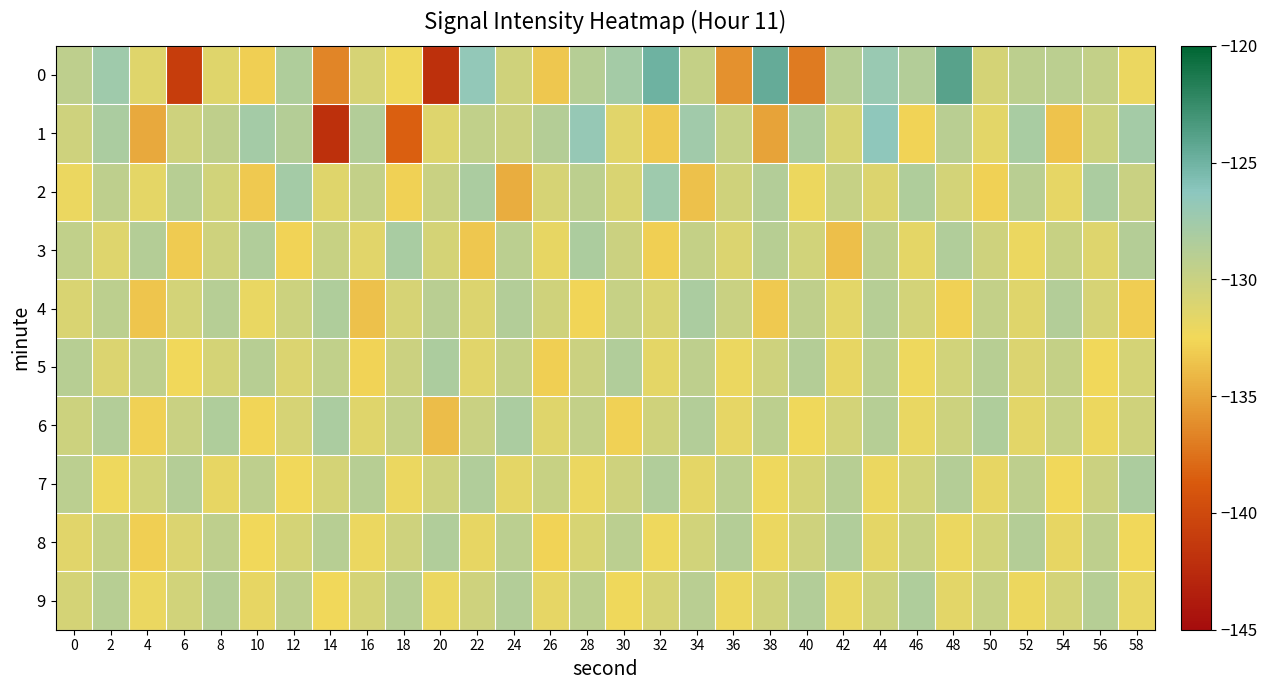

What is the spread (max minus min) of values at 22?

6.6